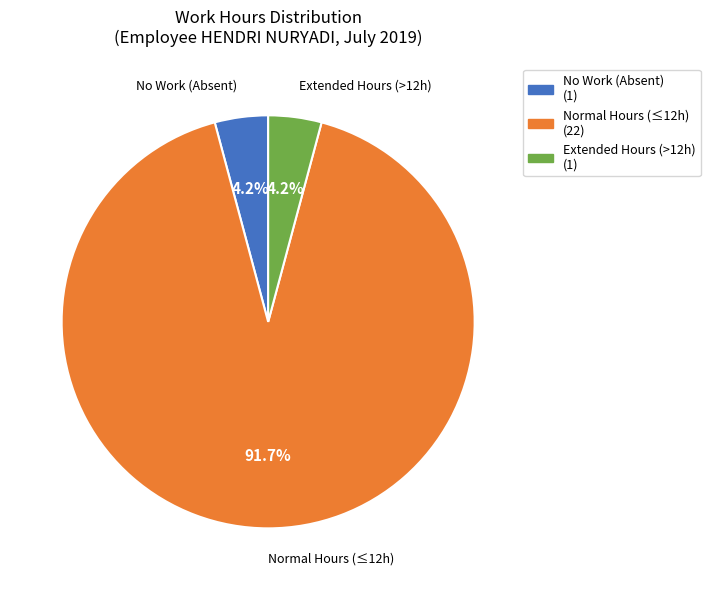

Which slice is the largest?

Normal Hours (≤12h)